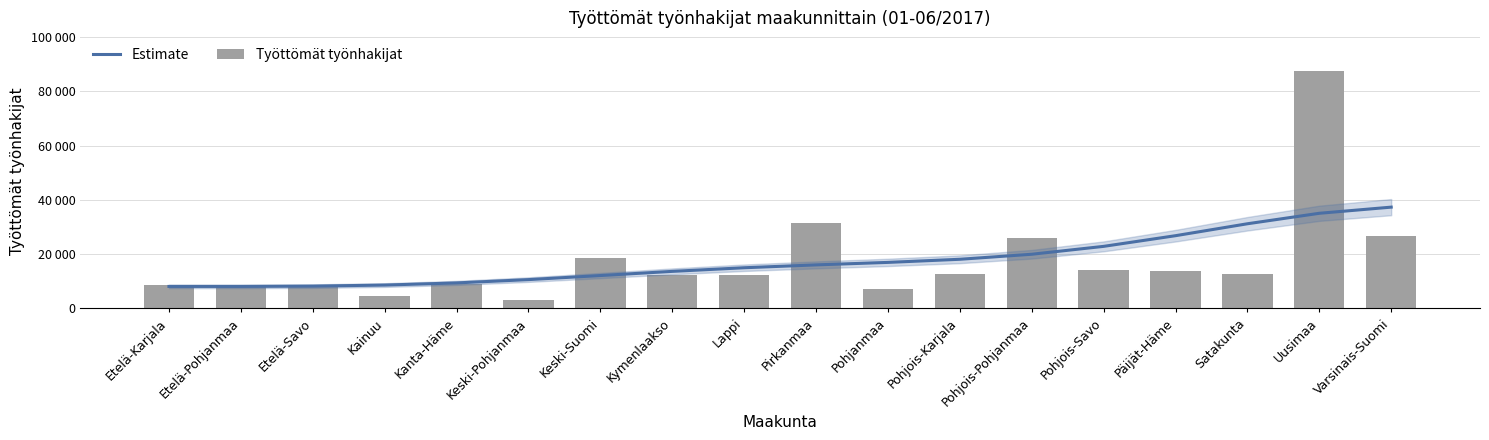

What value does the Työttömät työnhakijat series have at Kymenlaakso?

12295.5